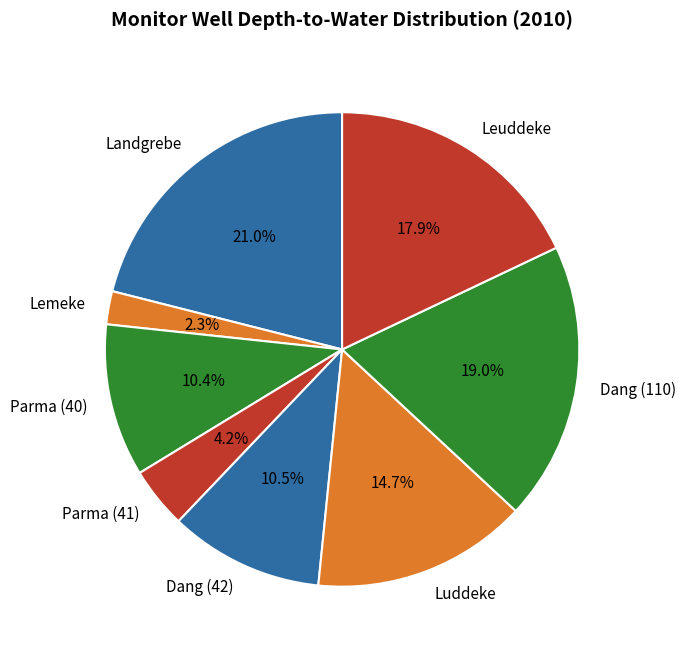

Between Leuddeke and Luddeke, which is larger?

Leuddeke